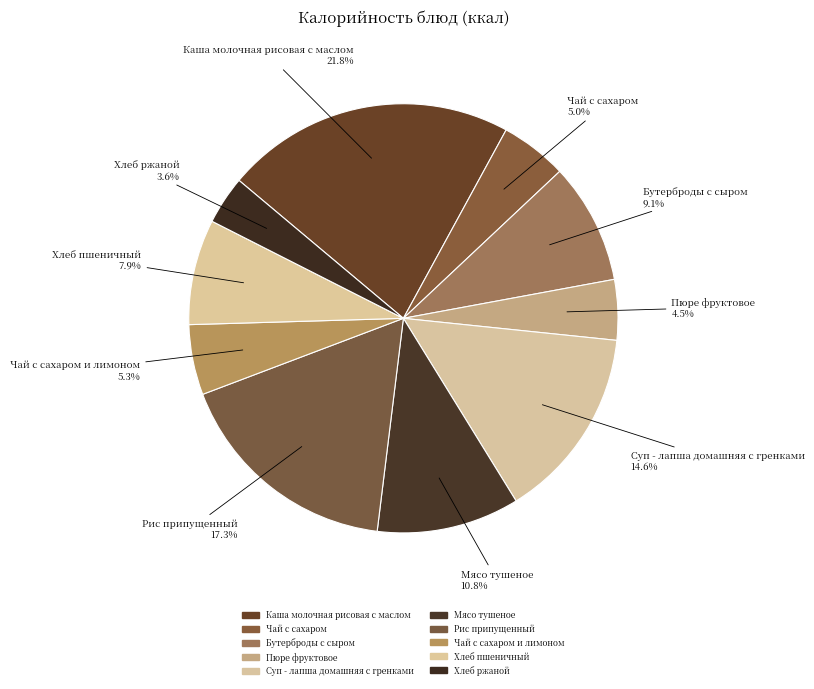

How many slices are in this pie chart?

10